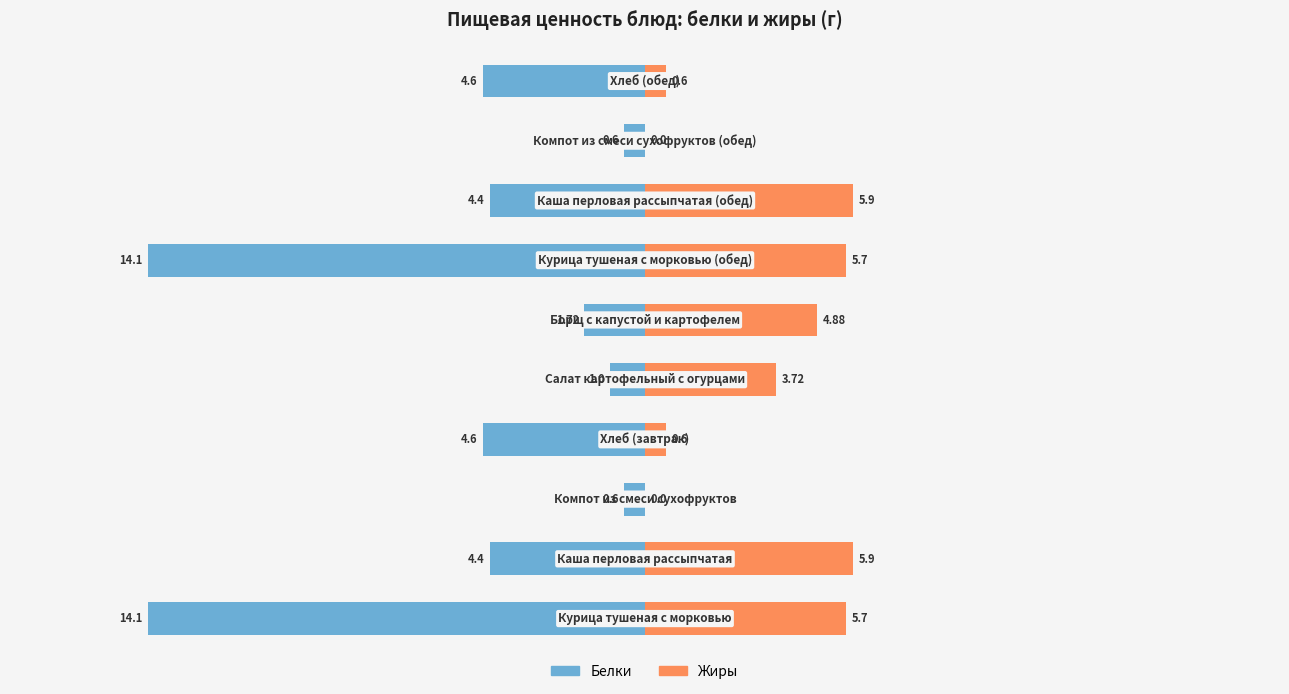

Does the chart contain stacked bars?

No